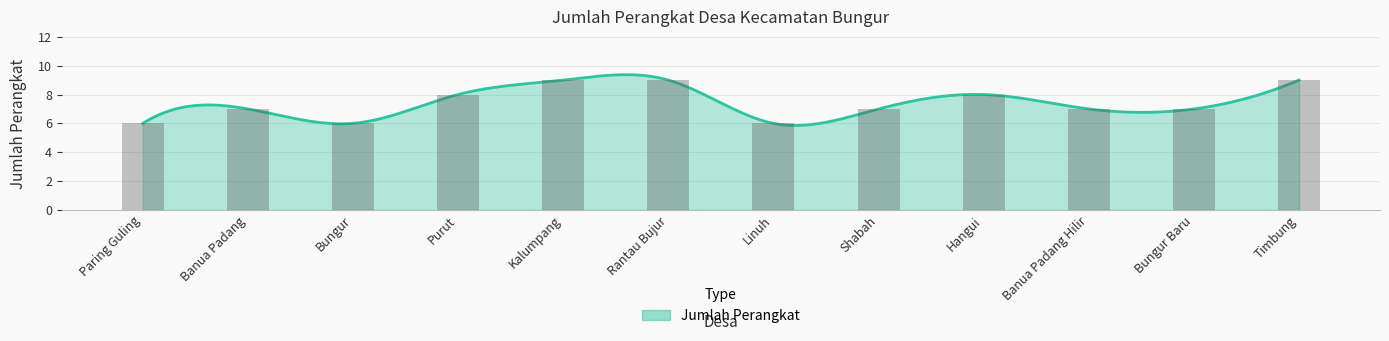

Between Rantau Bujur and Hangui, which is larger?

Rantau Bujur